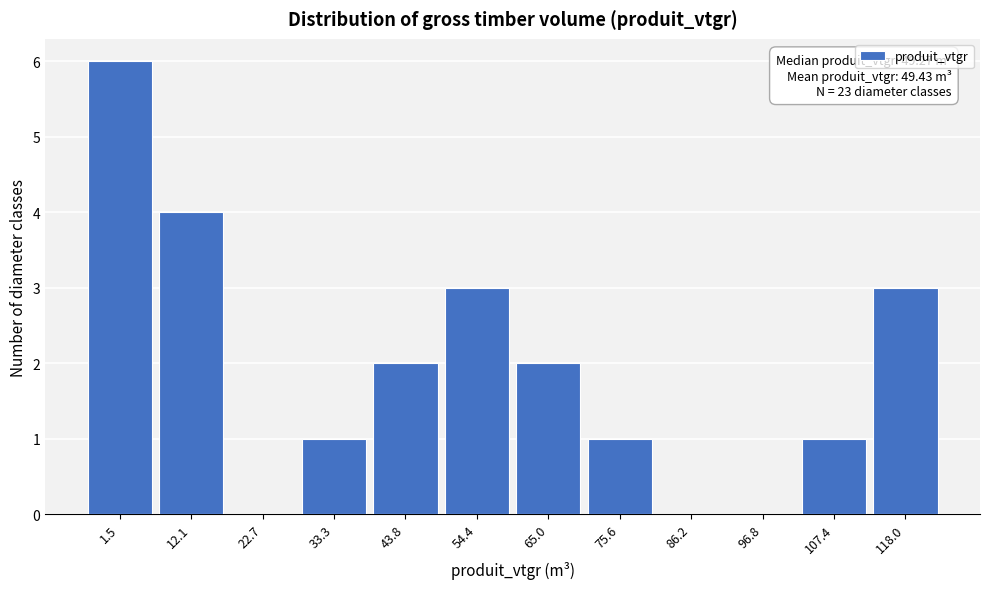

Reading left to right, what are all the values shown in this chart?

1.5=6	12.1=4	22.7=0	33.3=1	43.8=2	54.4=3	65.0=2	75.6=1	86.2=0	96.8=0	107.4=1	118.0=3